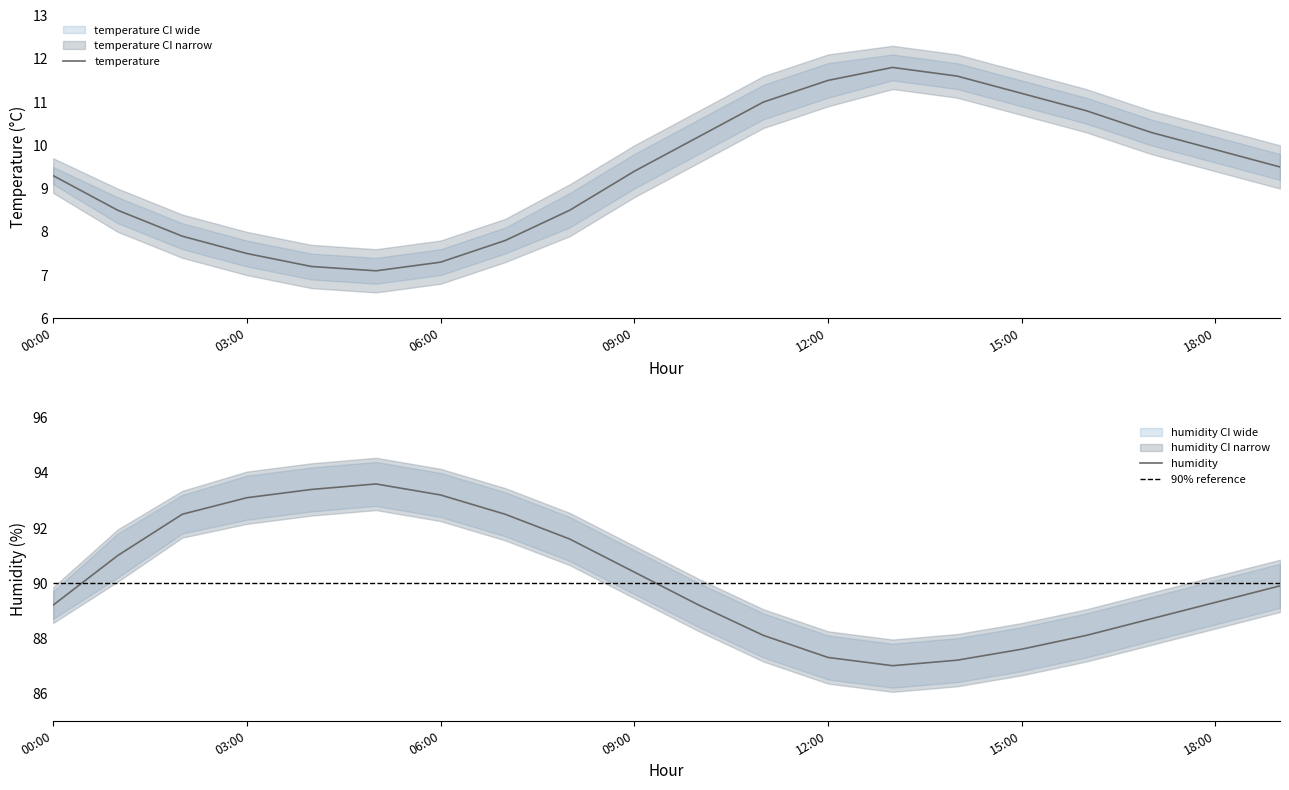

In temperature, how many points are higher than both neighbors (excluding endpoints)?

1